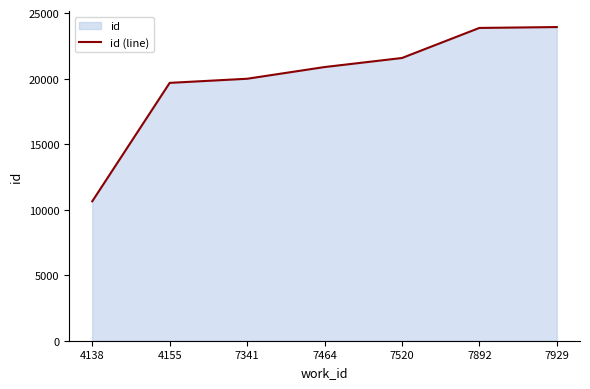

What is the greatest value displayed?

23936